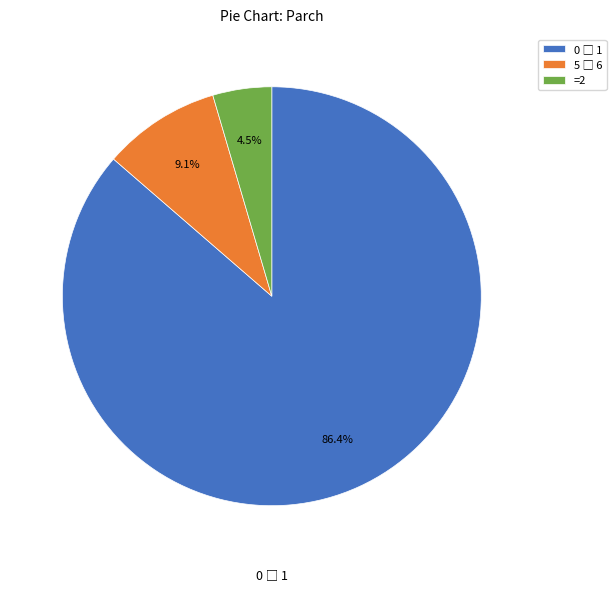

Which slice is the smallest?

=2